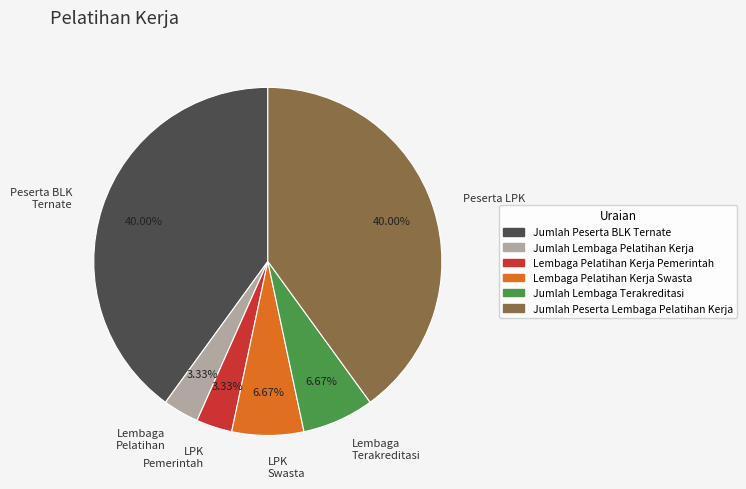

To the nearest percent, what is the difference between the largest and smallest slice percentages?

37%